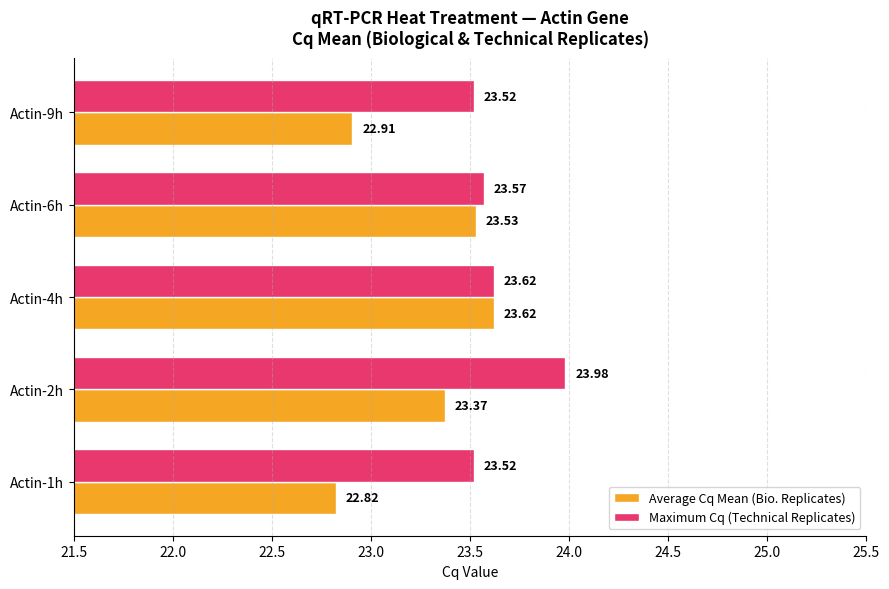

List the labels in order of Average Cq Mean (Bio. Replicates) value, largest first.

Actin-4h, Actin-6h, Actin-2h, Actin-9h, Actin-1h